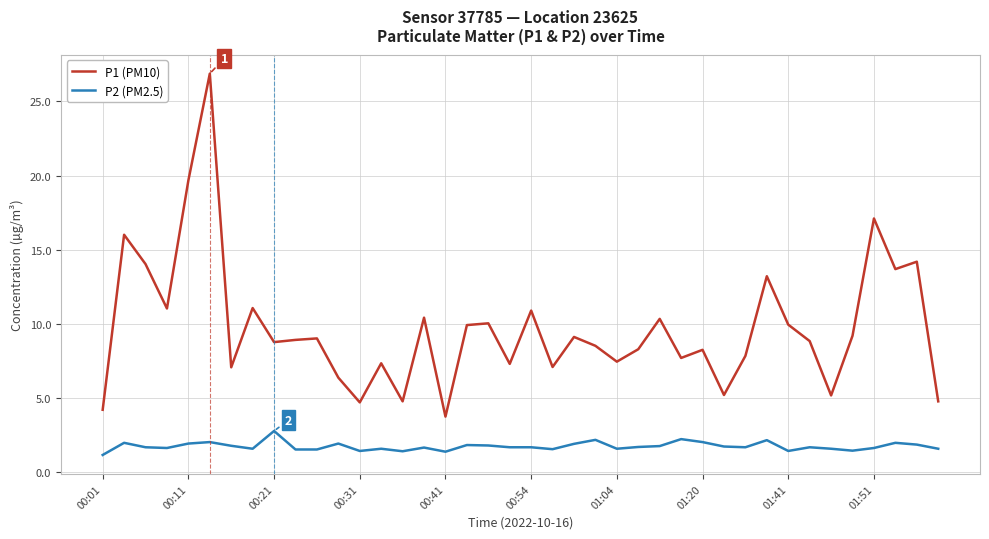

What is the difference between the maximum and minimum values in the P2 (PM2.5) series?

1.6